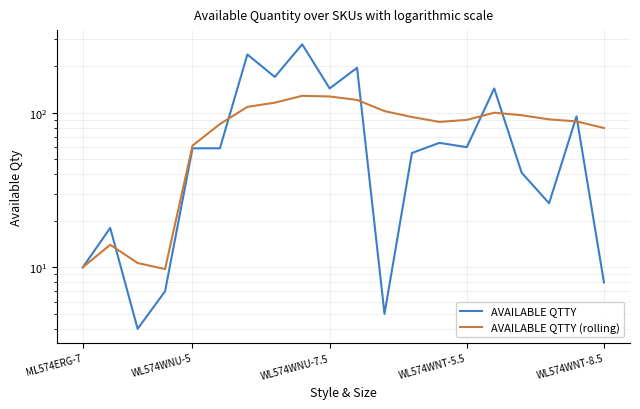

True or false: AVAILABLE QTTY has a value of 116.2 at 7.

False